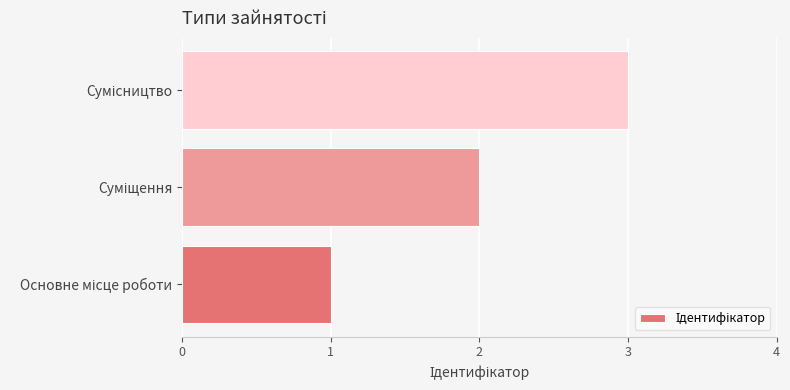

What is the greatest value displayed?

3